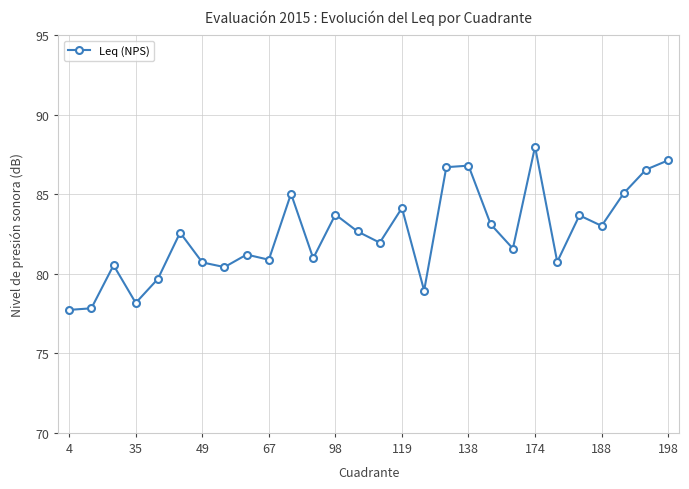

What is the average value?

82.5